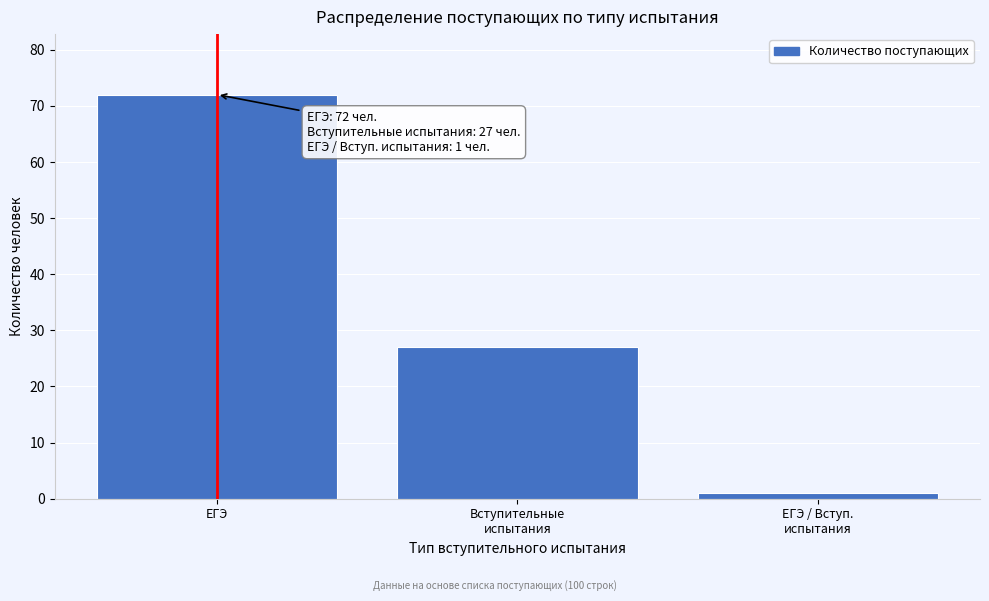

Which label corresponds to the largest value in the chart?

ЕГЭ